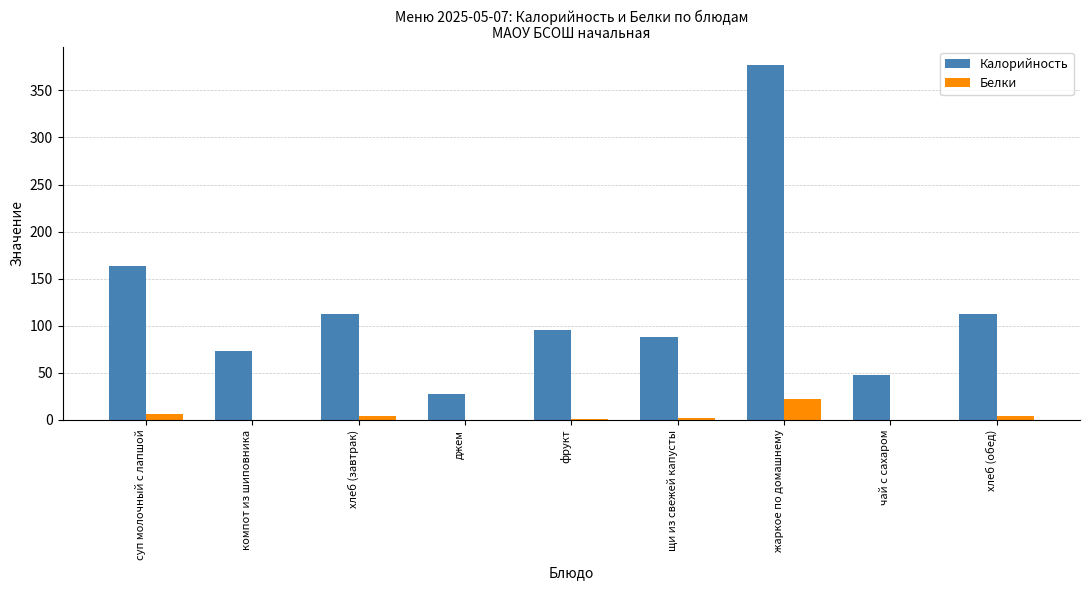

What is the spread (max minus min) of values at суп молочный с лапшой?

157.3